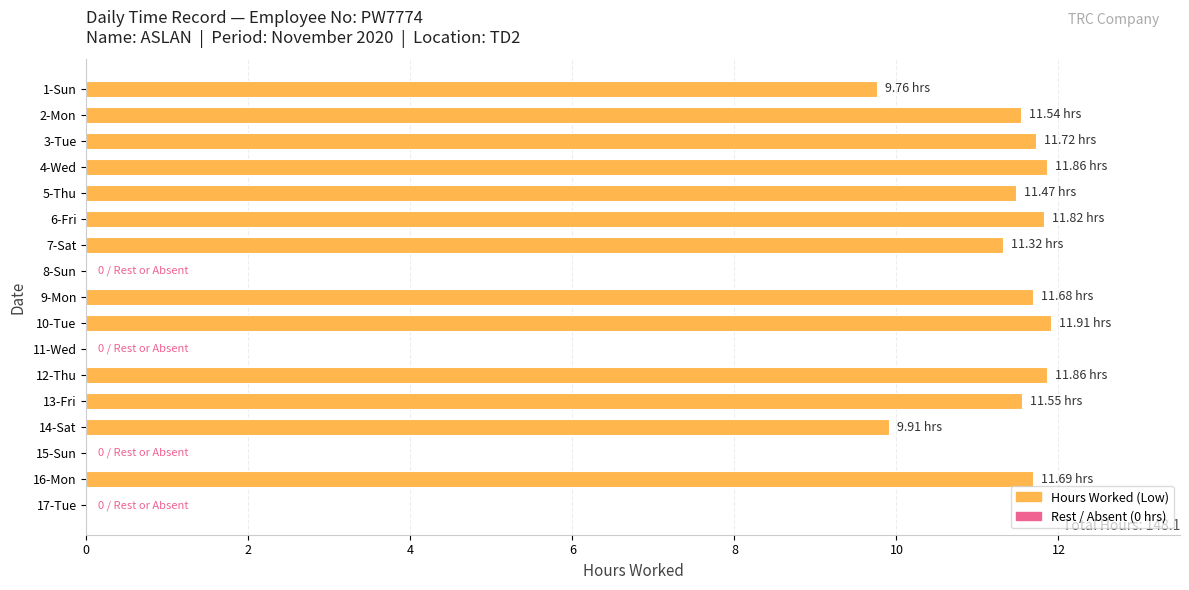

What is the sum of all values?

148.1